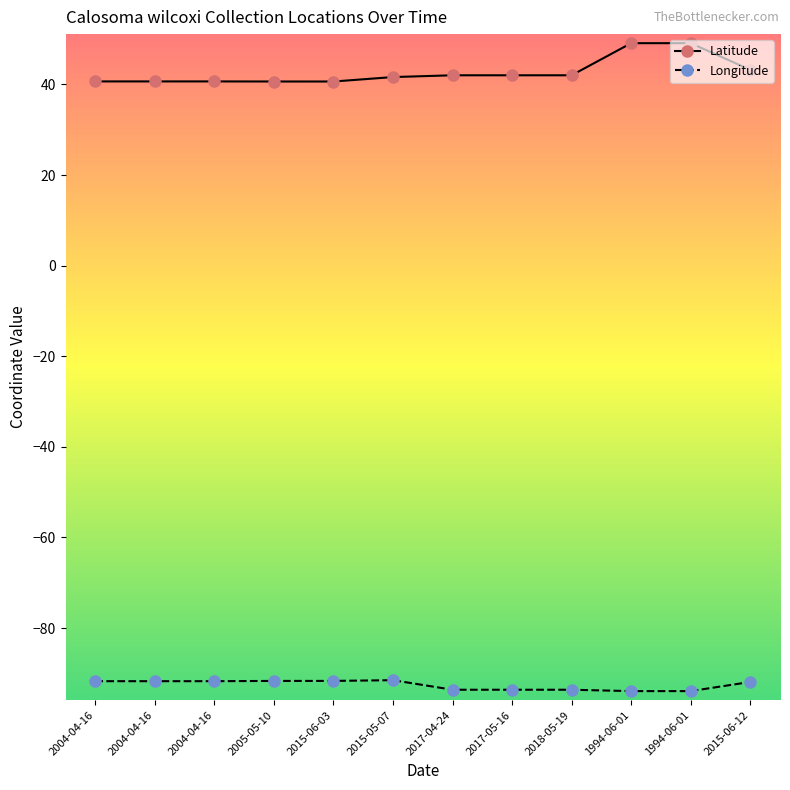

How many lines are shown in the chart?

2